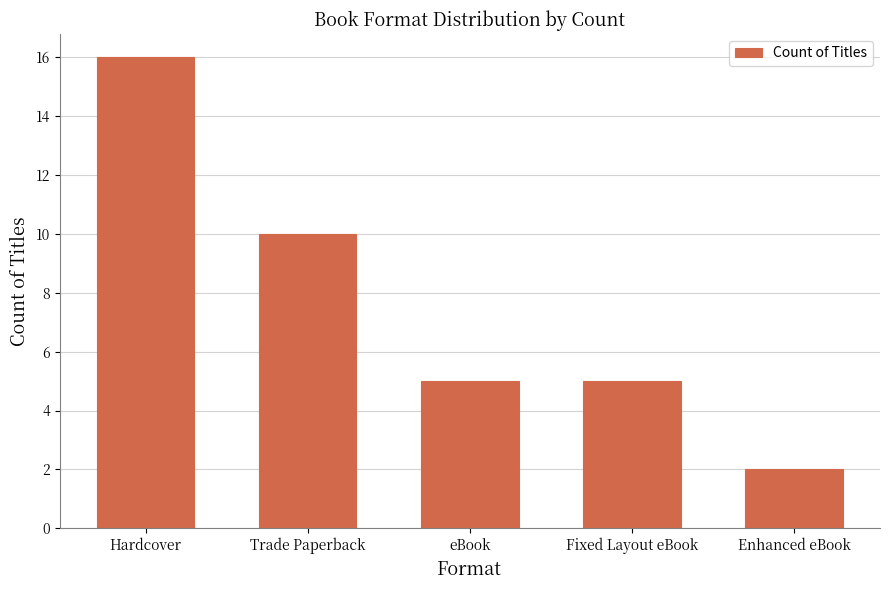

At which label does the data first exceed 5?

Hardcover